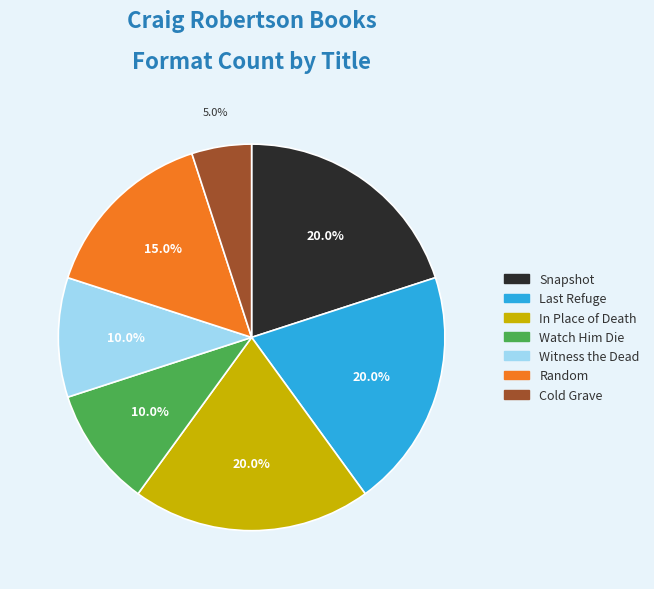

Is the sum of Cold Grave and Random greater than half?

No